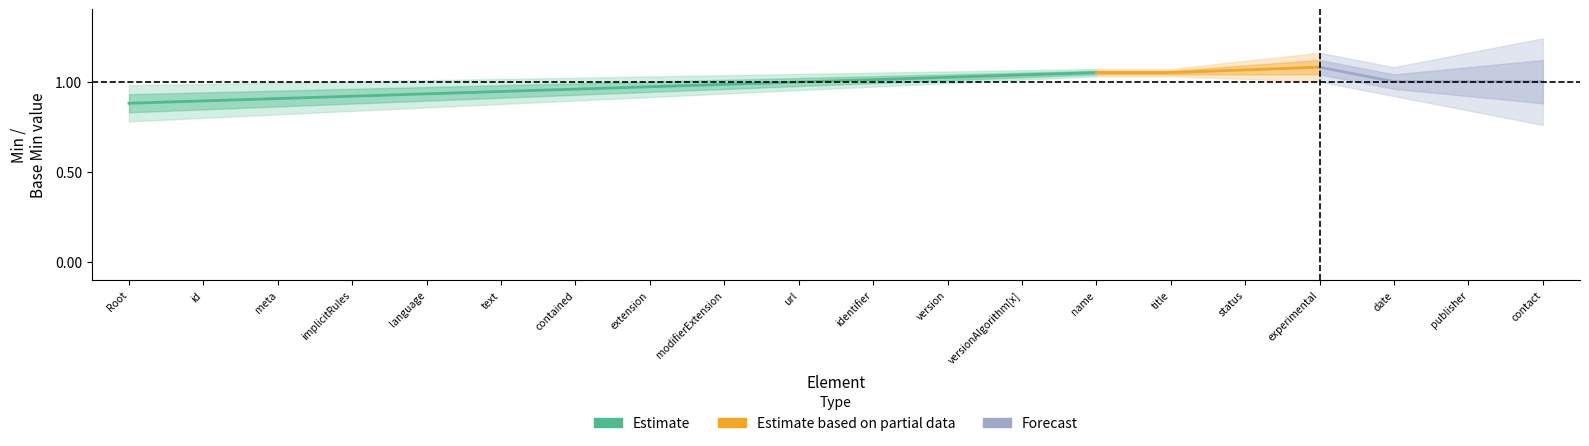

What position from the right is ExampleScenario.url?

11